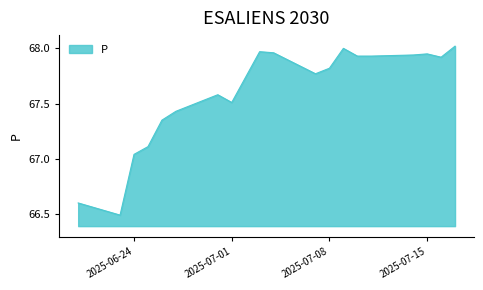

What is the difference between the second highest and minimum values?

1.5